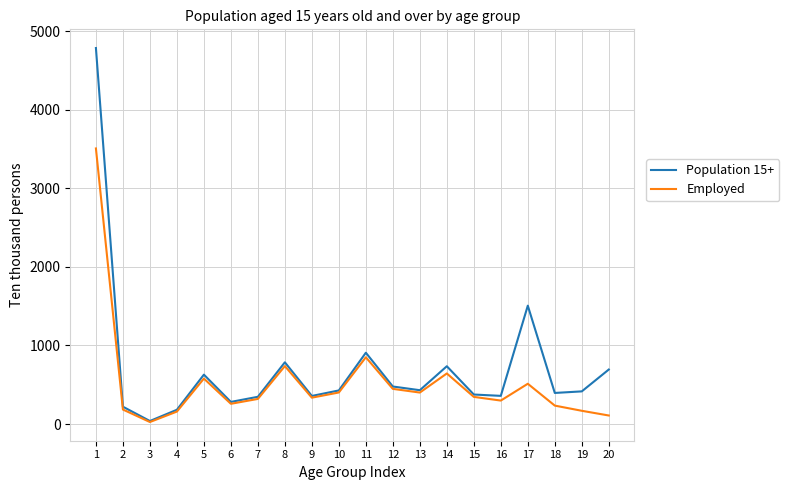

True or false: Population 15+ has a value of 629 at 5.

True